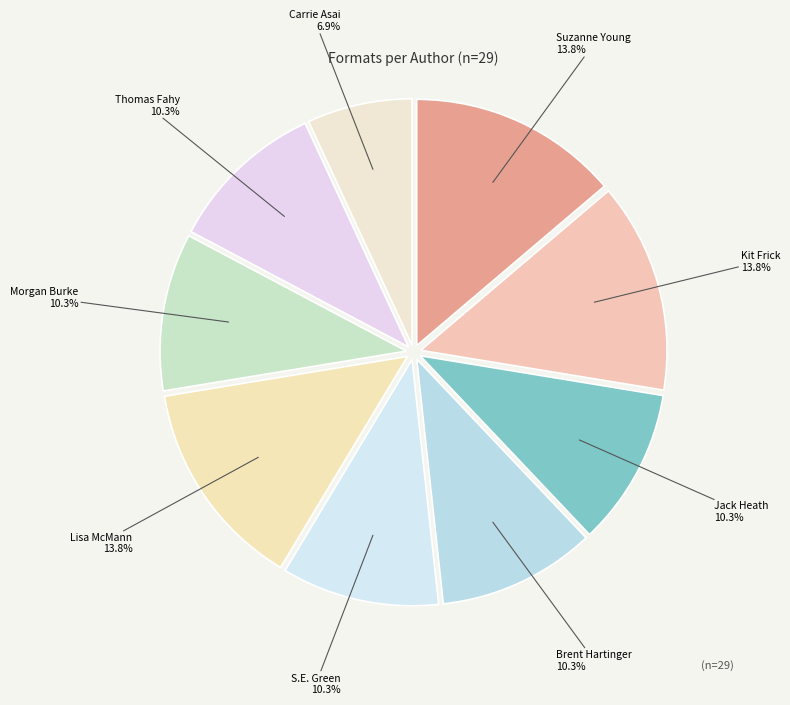

To the nearest percent, what is the difference between the largest and smallest slice percentages?

7%